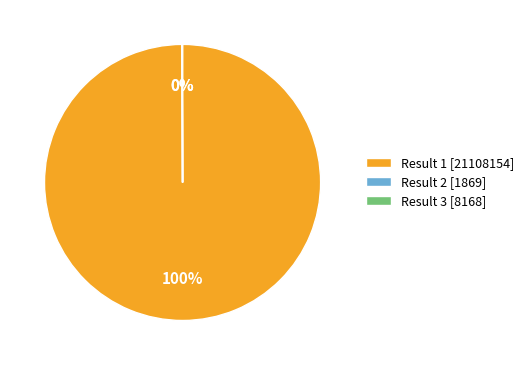

Which slice is the largest?

Result 1 [21108154]